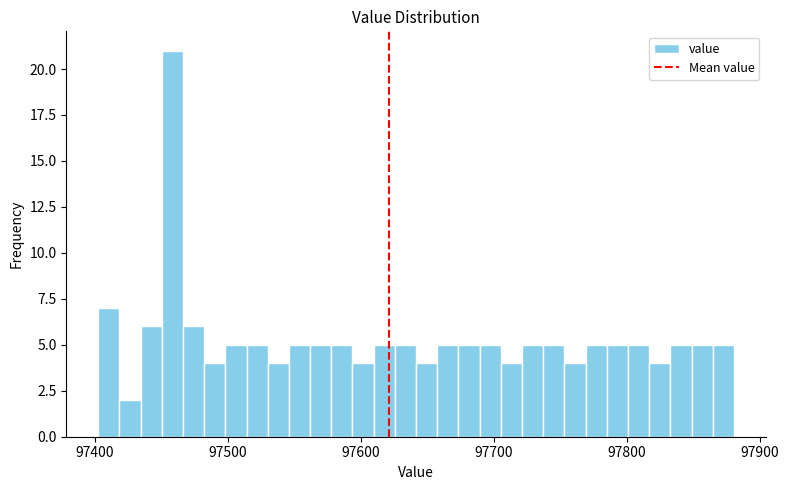

Read against the x-axis, roughly where is the centre of the tallest bar?

97460